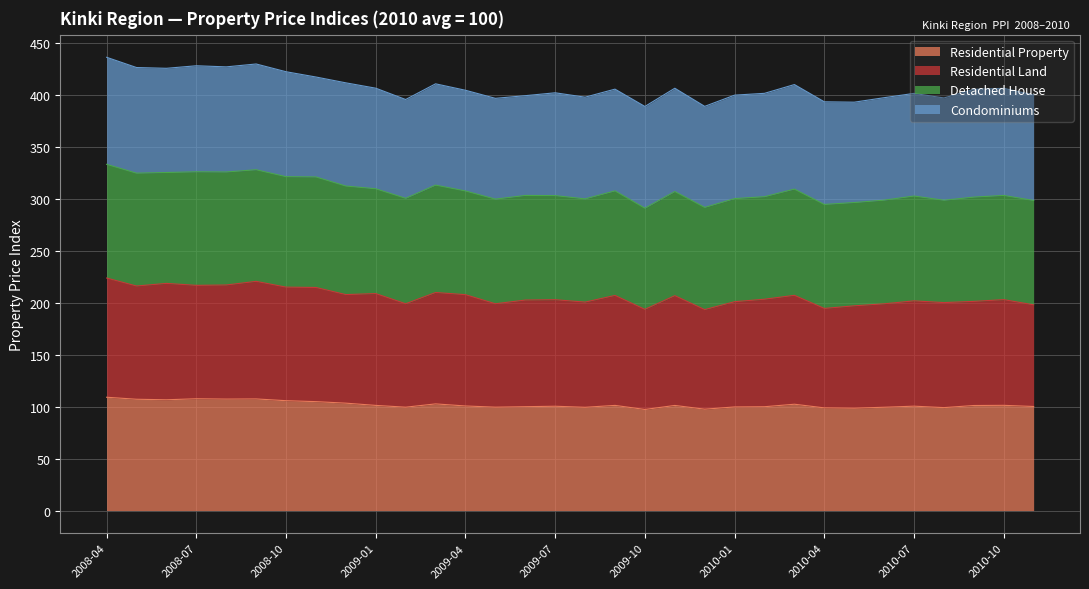

Does the chart display data point markers on the line(s)?

No